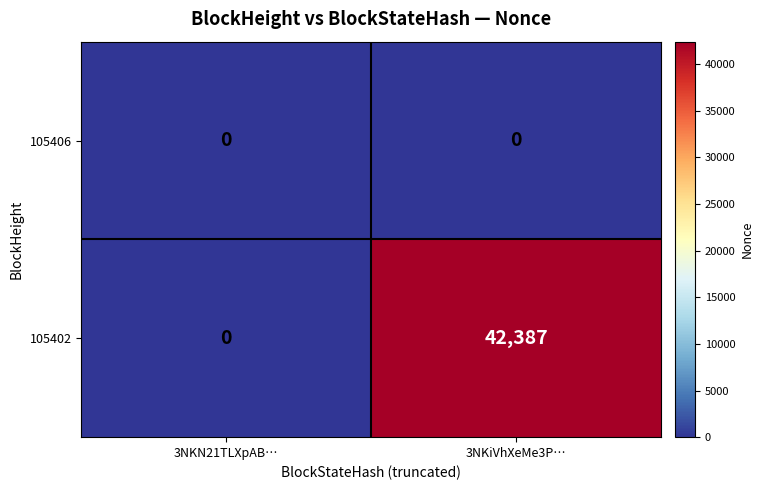

At which category is the sum across all series the highest?

3NKiVhXeMe3P…